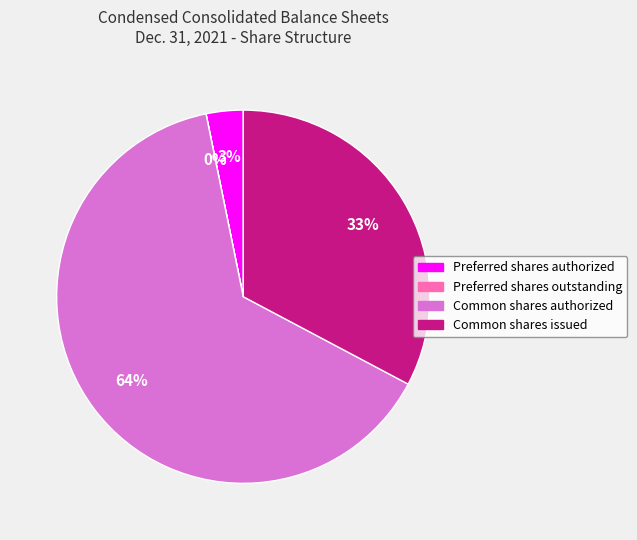

To the nearest percent, what is the difference between the largest and smallest slice percentages?

64%